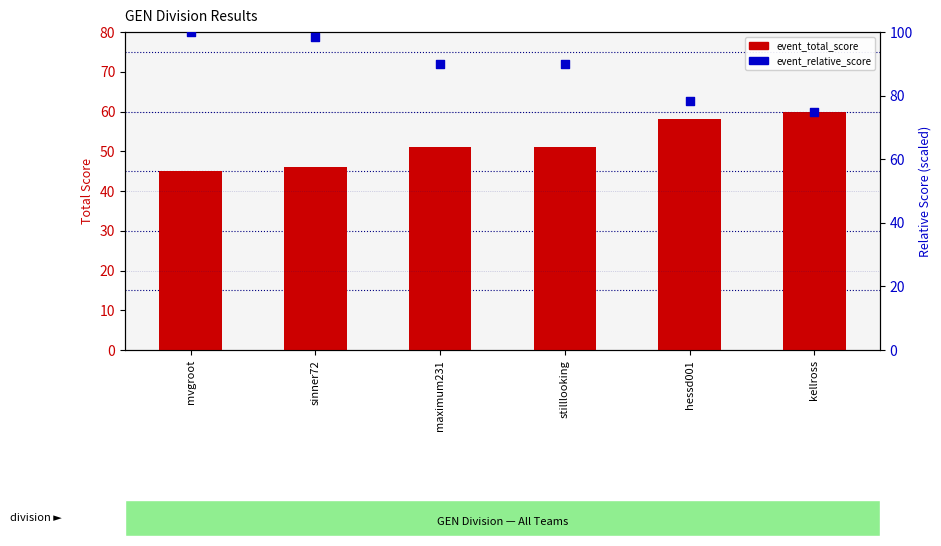

Which series contains the lowest Y value?

event_total_score